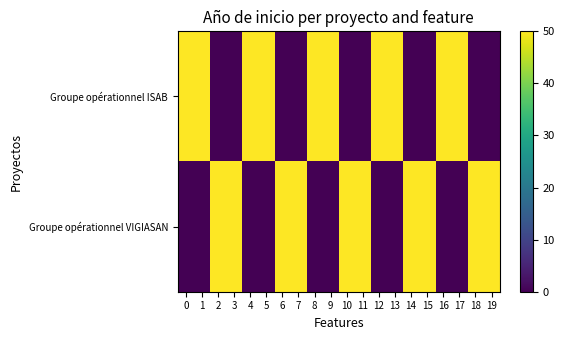

What is the total value across all series at 19?

50